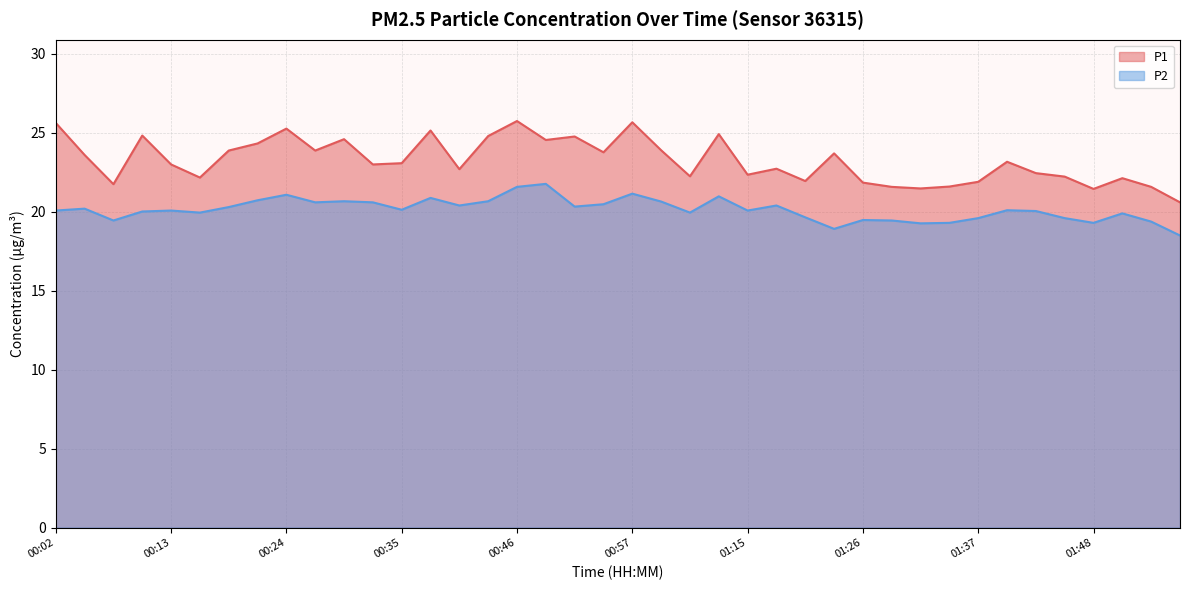

What is the difference between the maximum and second lowest values in the P1 series?

4.3